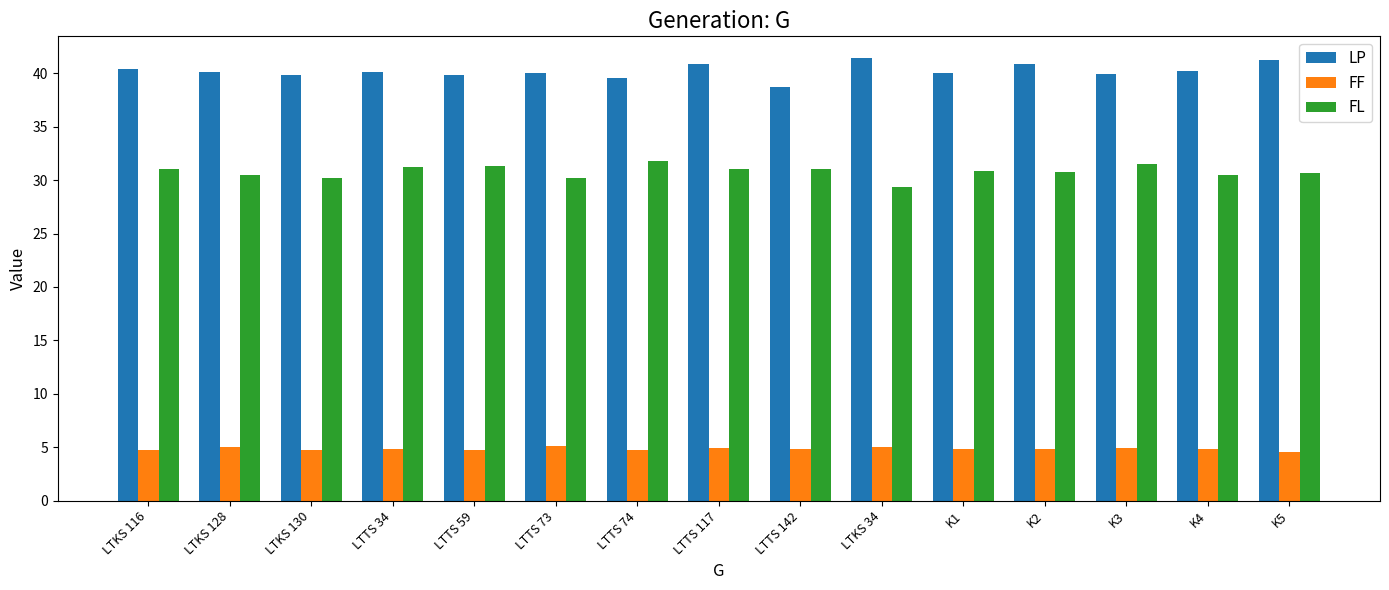

What is the difference between the FL values at LTTS 142 and LTKS 116?

0.1